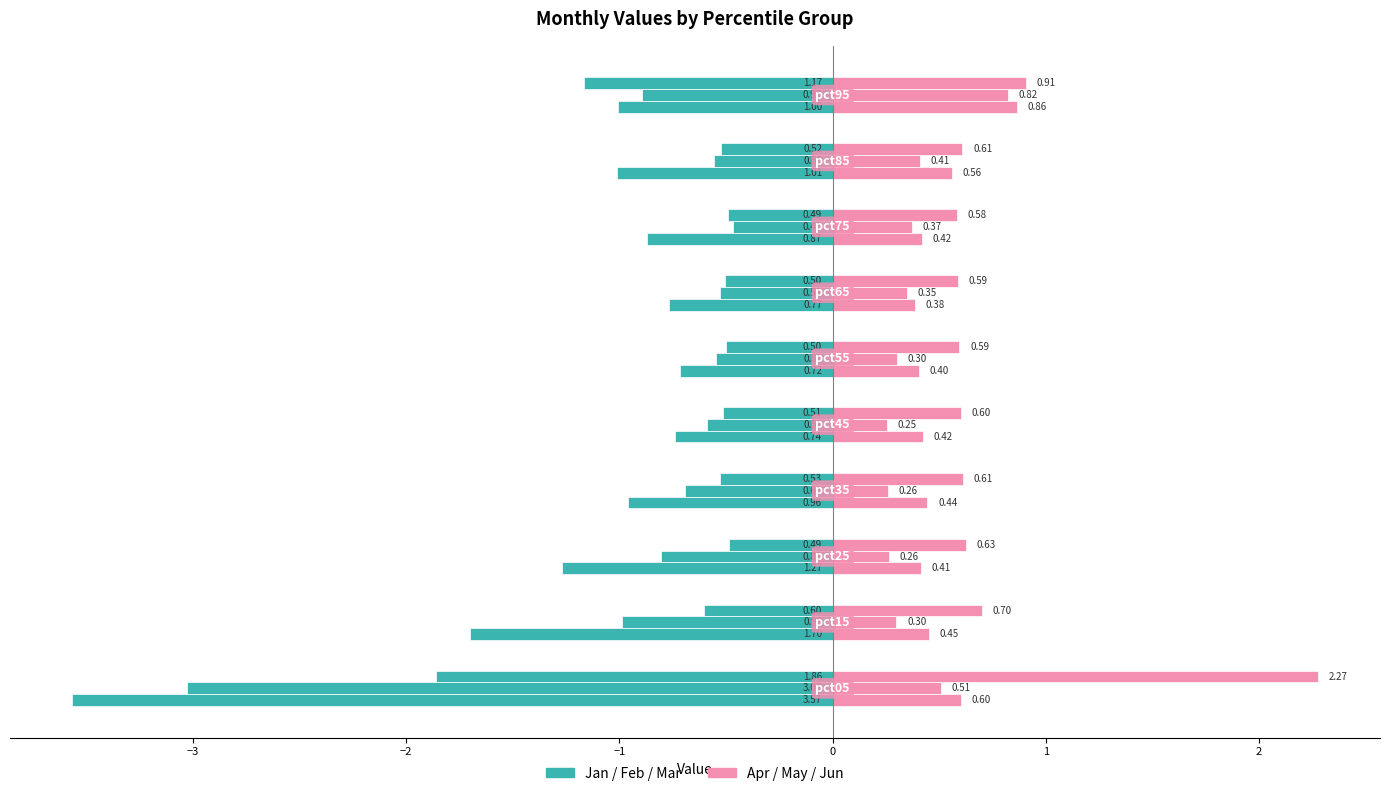

The value of Jan at −4 is -1.6. True or false?

False